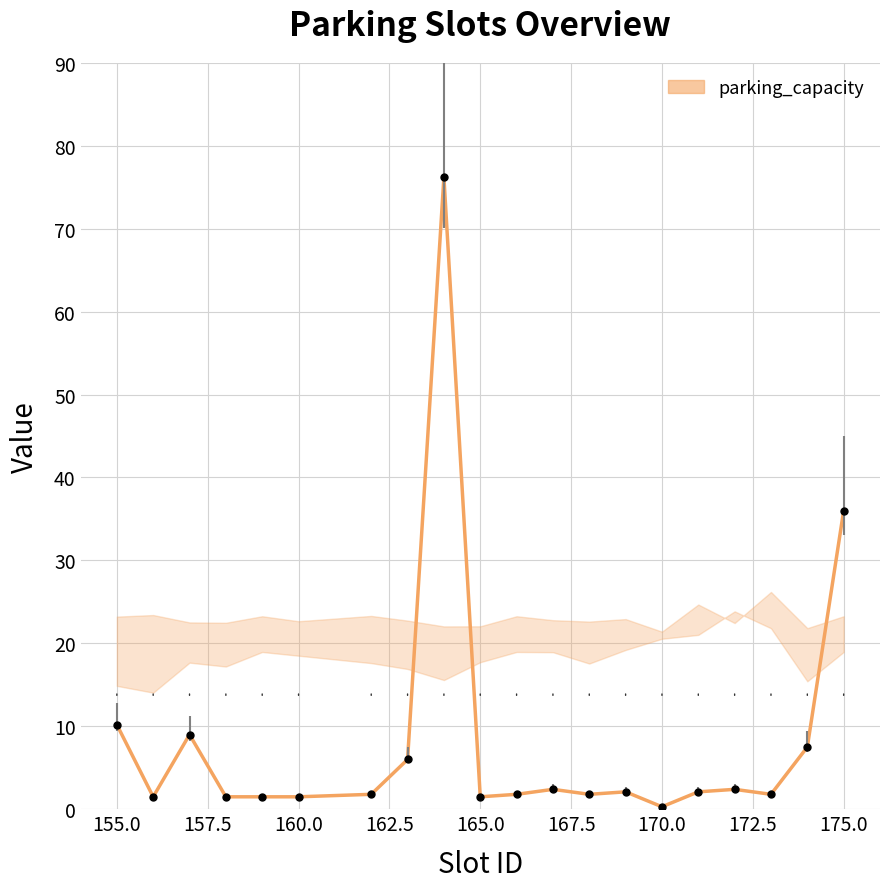

What is the difference between the maximum and minimum values?

75.9